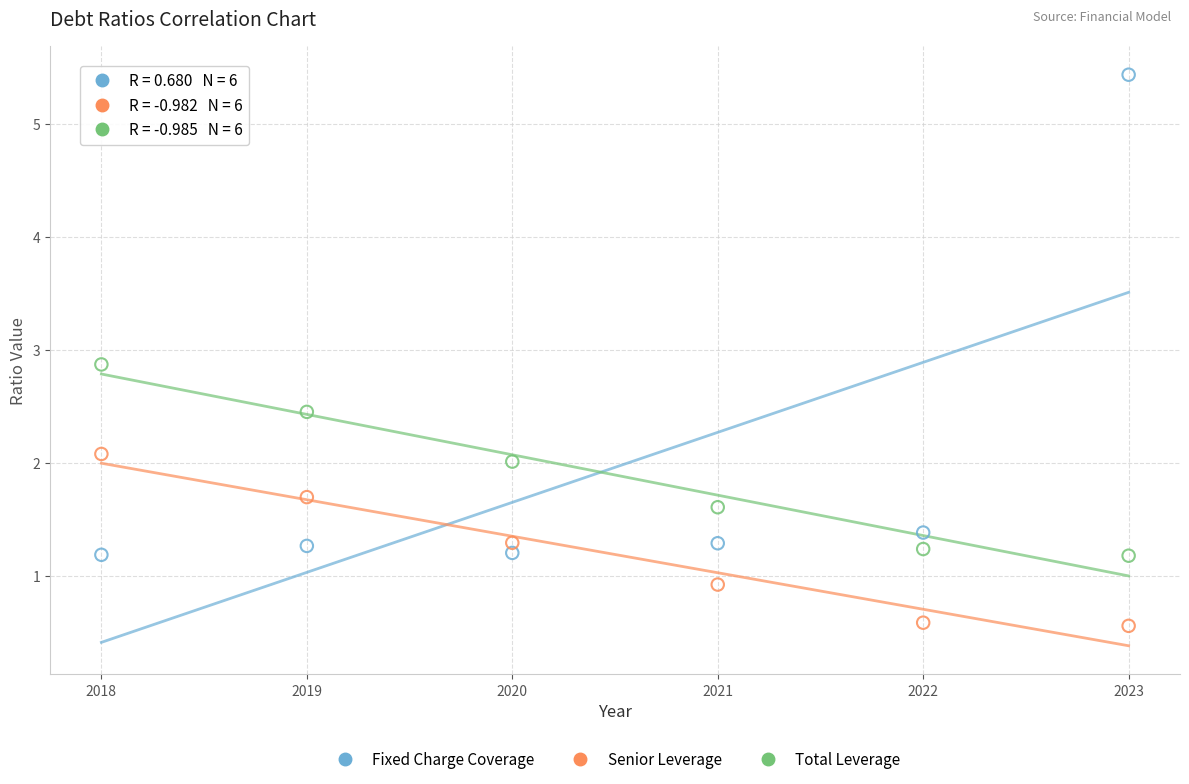

Across all data points, what is the range of Y values (max minus min)?

4.9